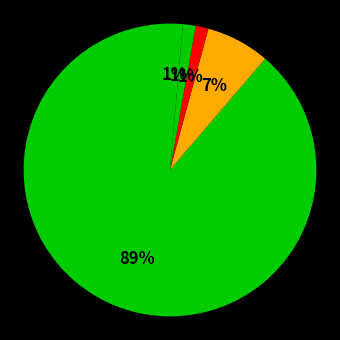

How many slices are in this pie chart?

5